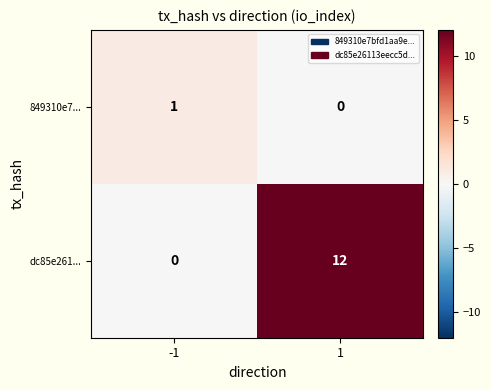

List the series in order of their overall mean, lowest first.

849310e7..., dc85e261...